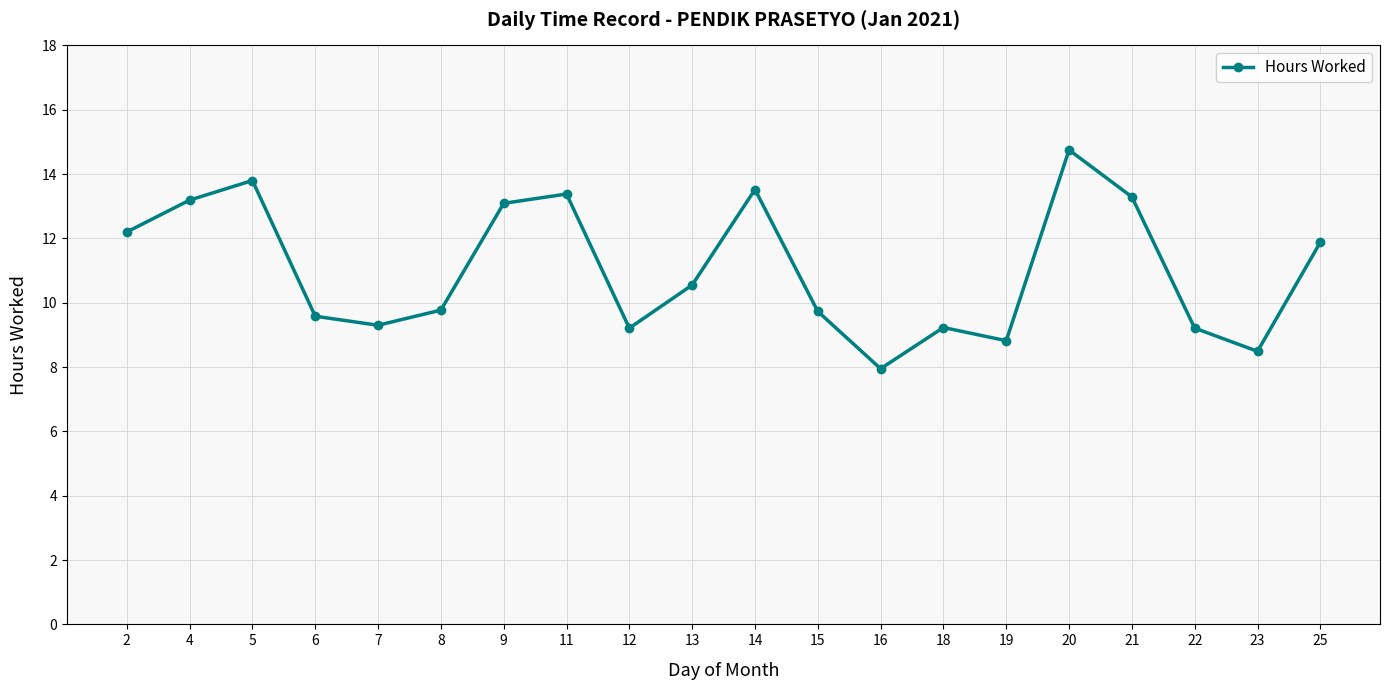

How many lines are shown in the chart?

1